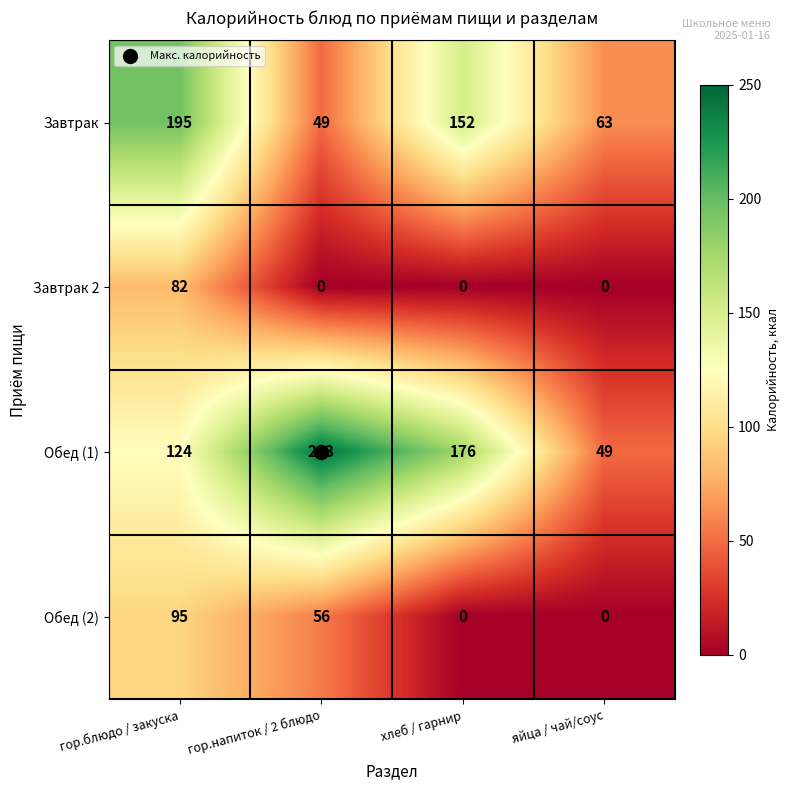

Rank the series by their maximum value, from lowest to highest.

Завтрак 2, Обед (2), Завтрак, Обед (1)